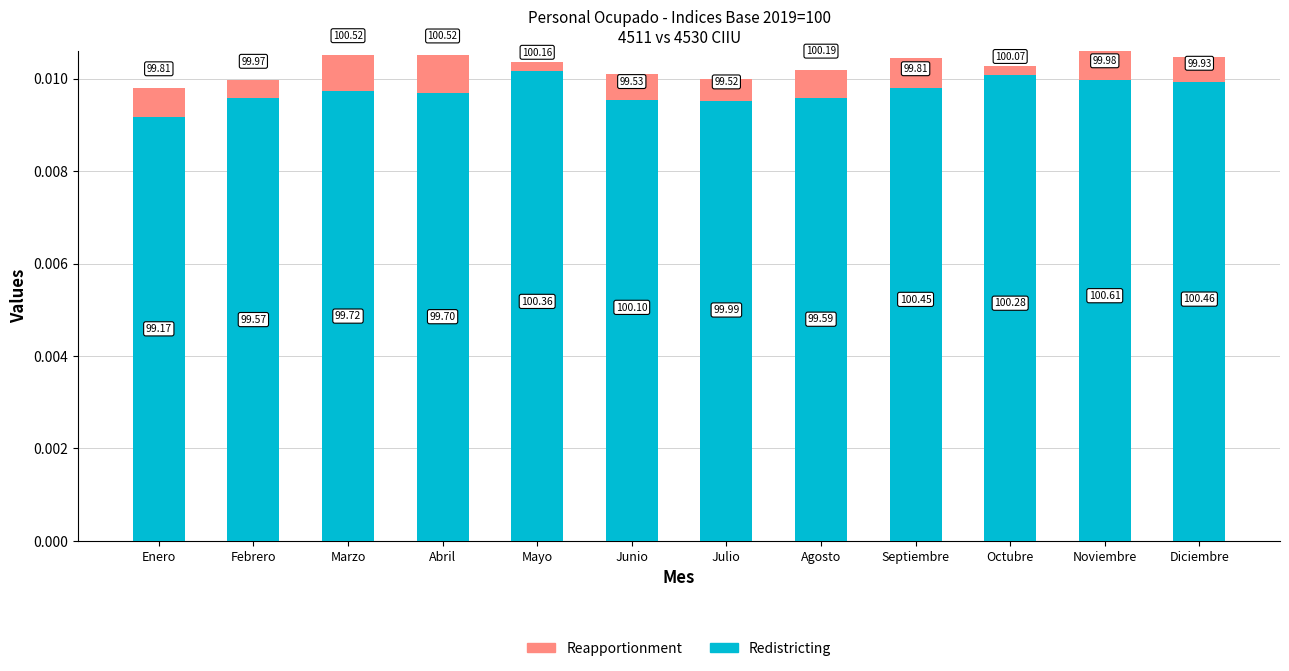

Is the value of Redistricting at Mayo greater than the value of Reapportionment at Julio?

Yes